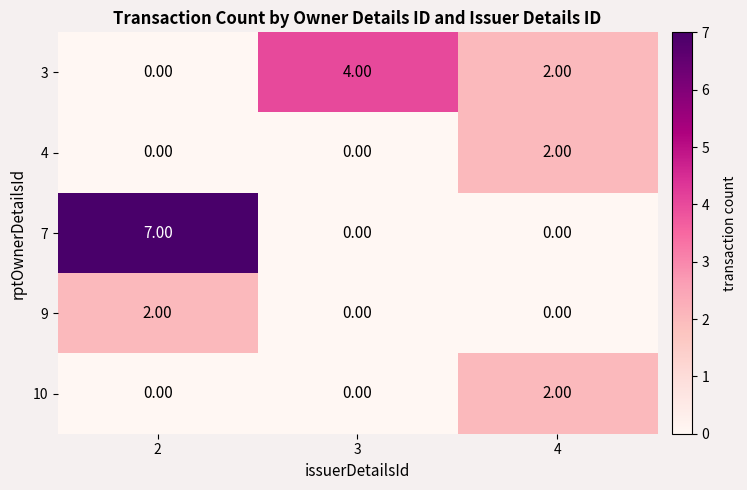

Which series changed the most between 2 and 3?

7